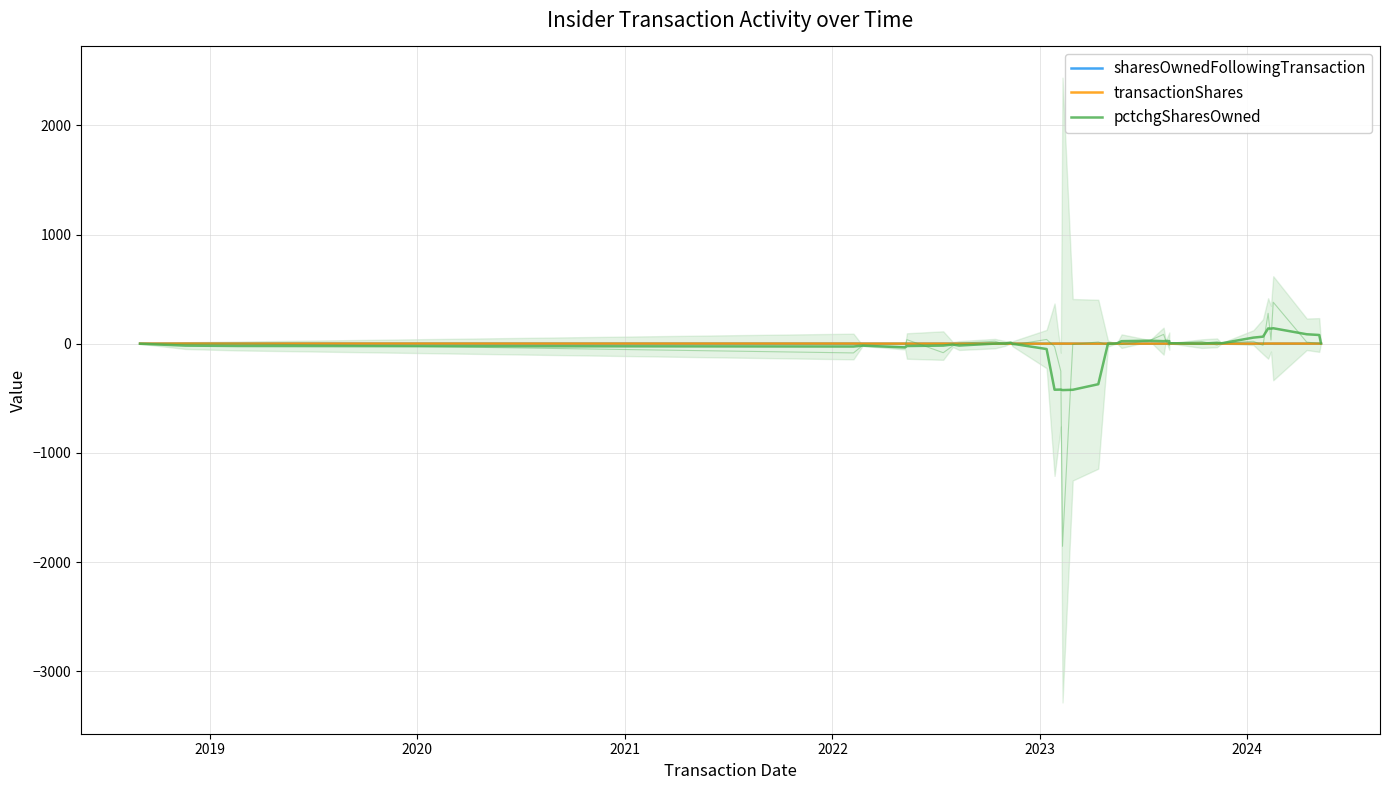

The sharesOwnedFollowingTransaction series shows 0.0 at 10. True or false?

False